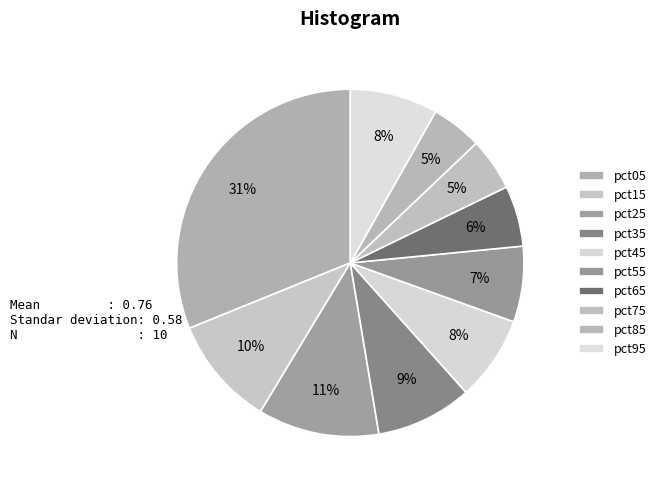

How many slices are in this pie chart?

10